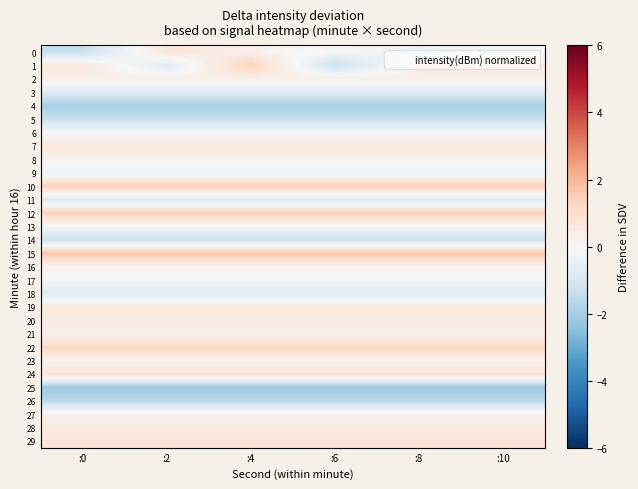

How many data points does each series have?

6